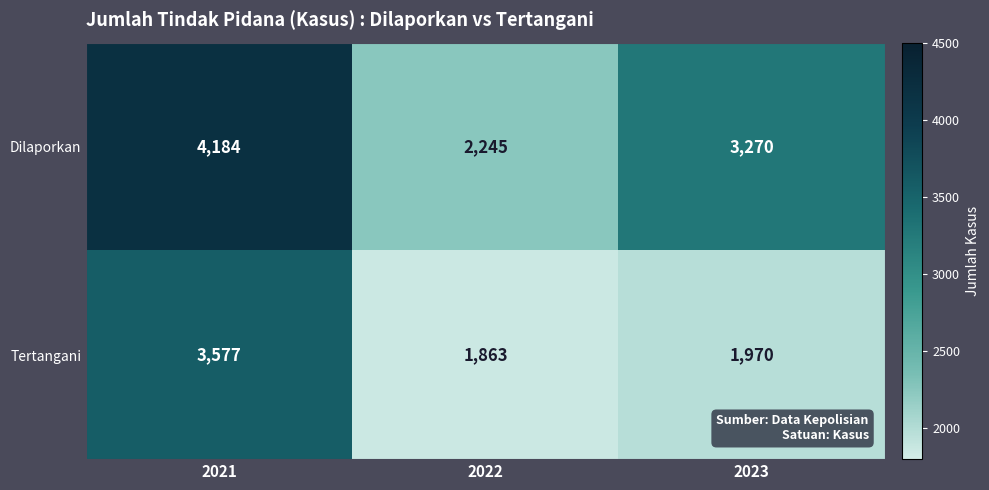

The Tertangani series shows 1970 at 2023. True or false?

True